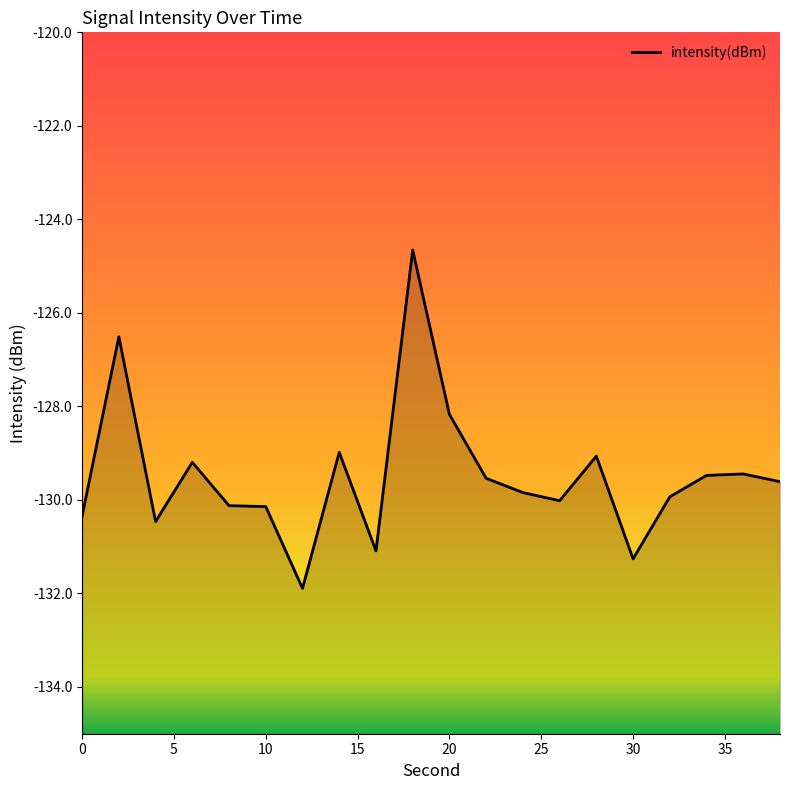

How many points are lower than both their immediate neighbors (excluding endpoints)?

5